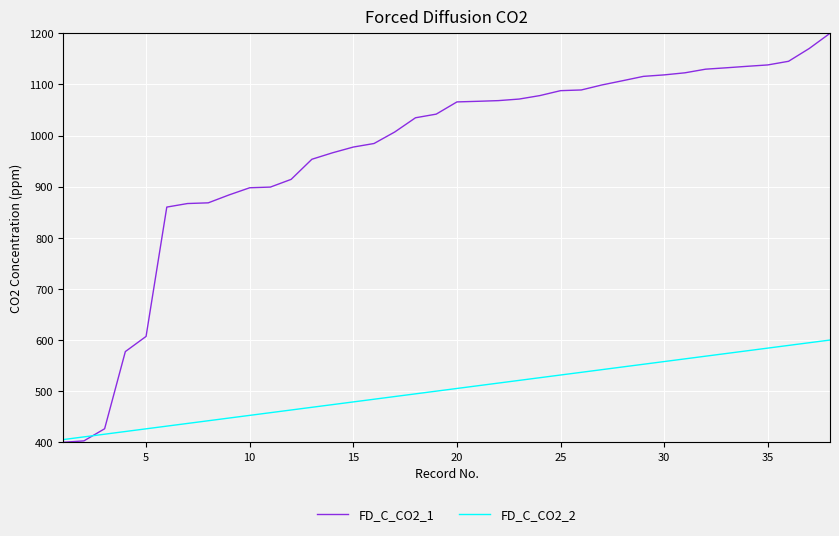

Which series has the largest range (max minus min)?

FD_C_CO2_1